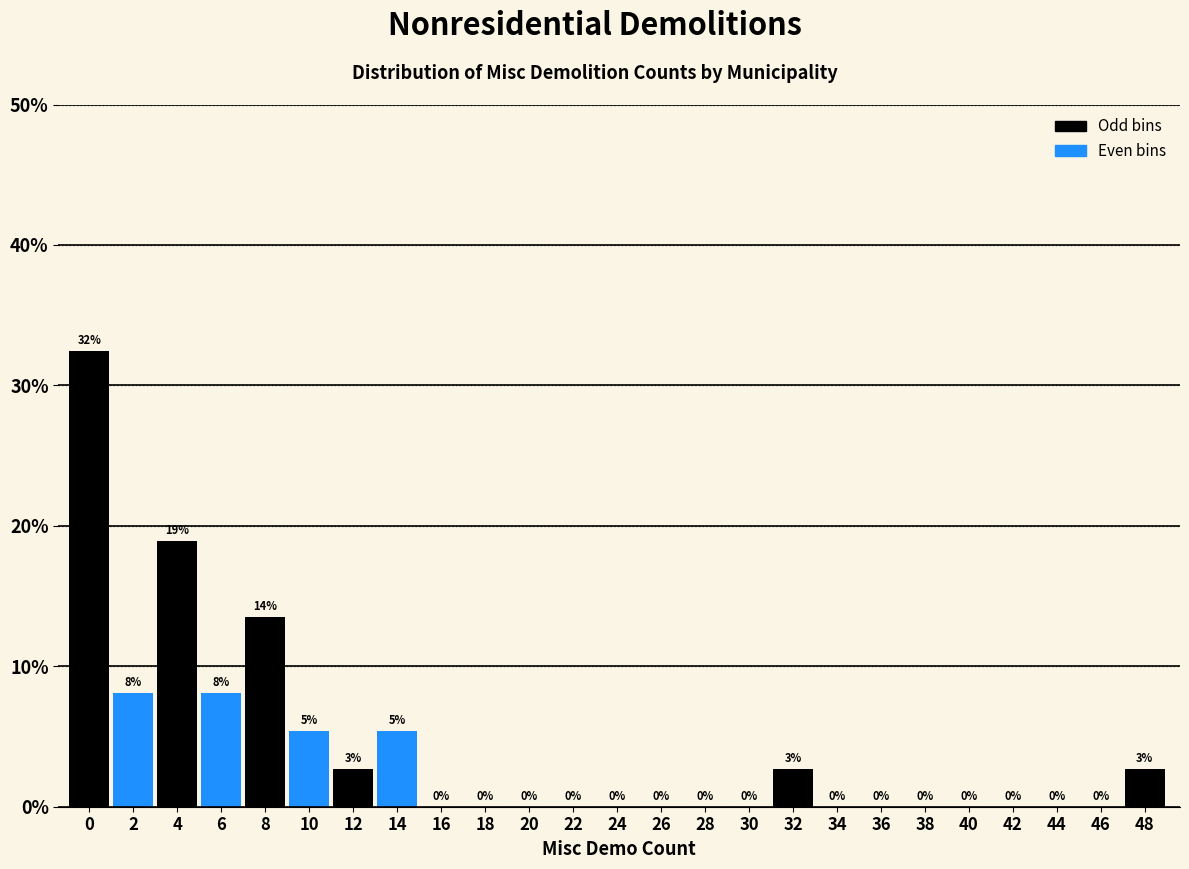

What is the sum of all values?

100.0